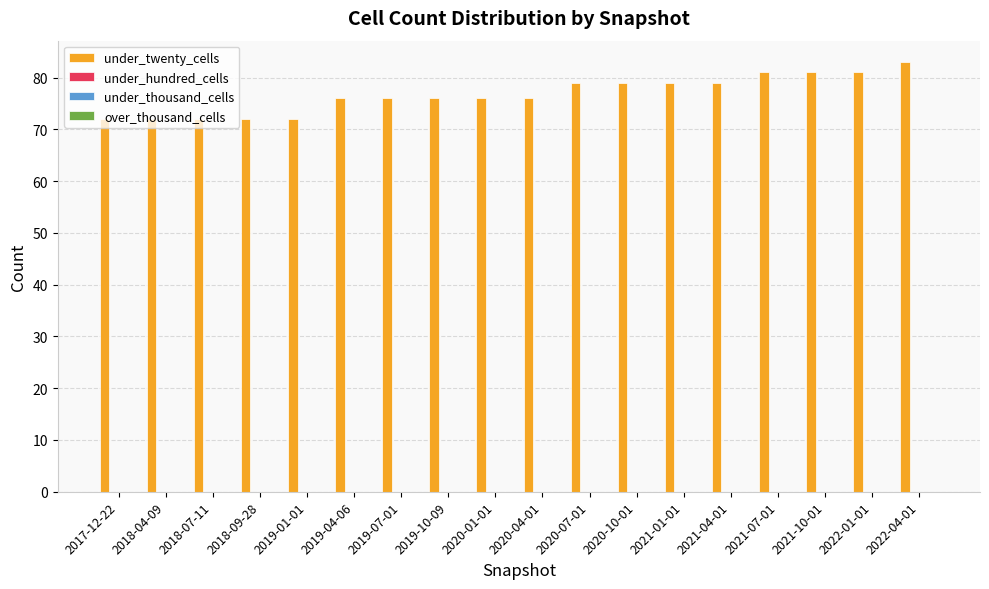

What is the maximum value shown in the chart?

83